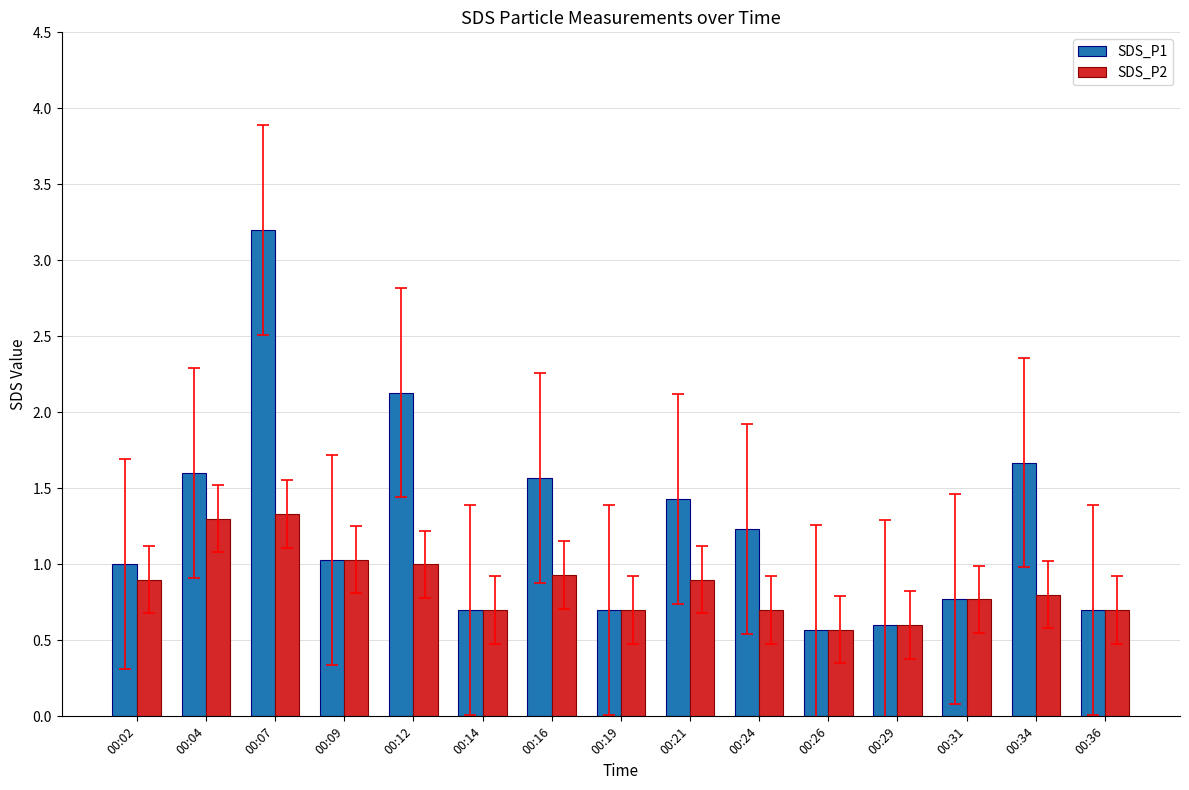

Does the chart contain any negative values?

No